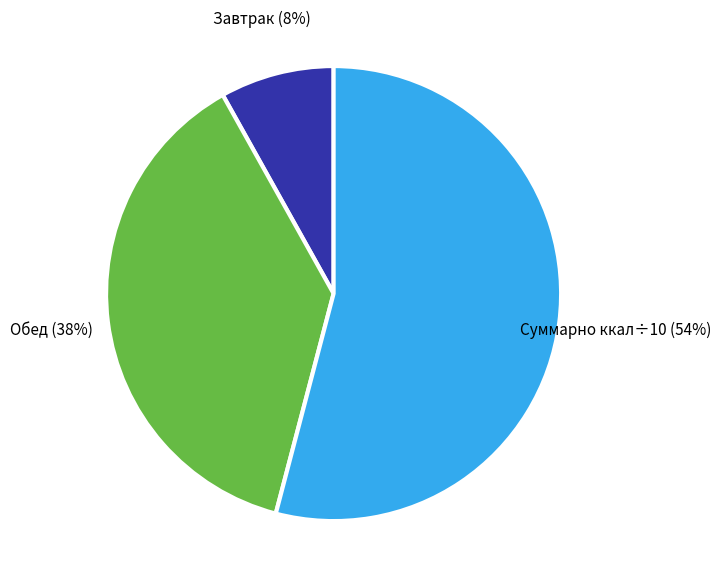

Rank the categories by value from highest to lowest.

Суммарно ккал÷10, Обед, Завтрак